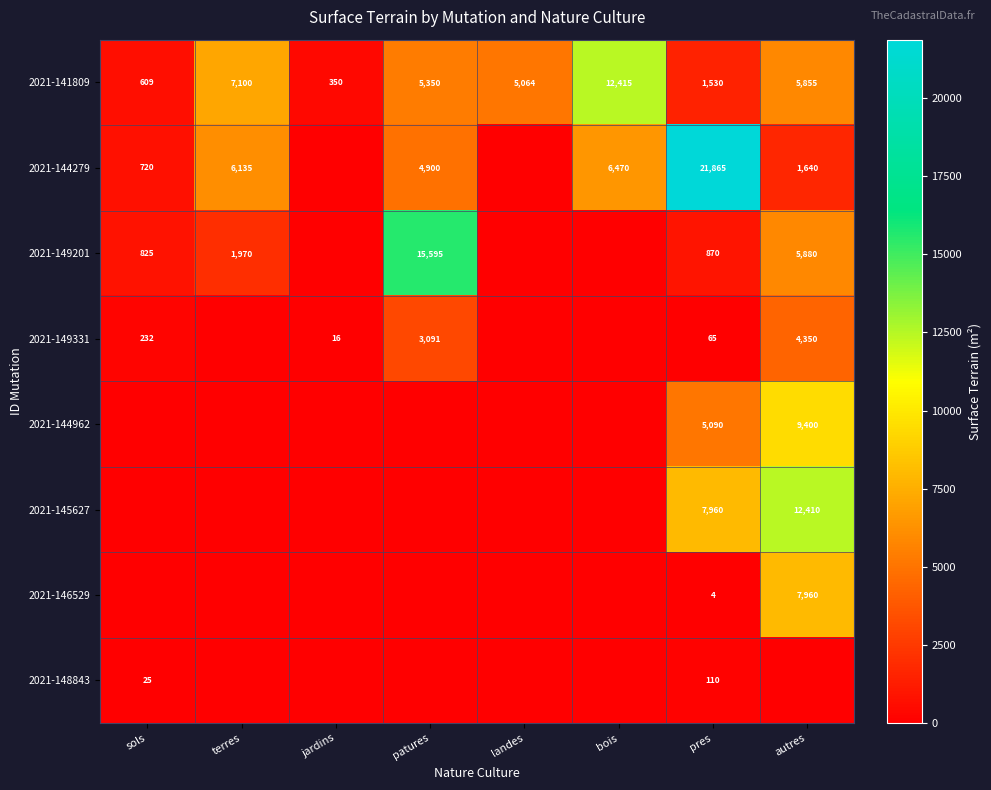

Count the number of data series in this chart.

8